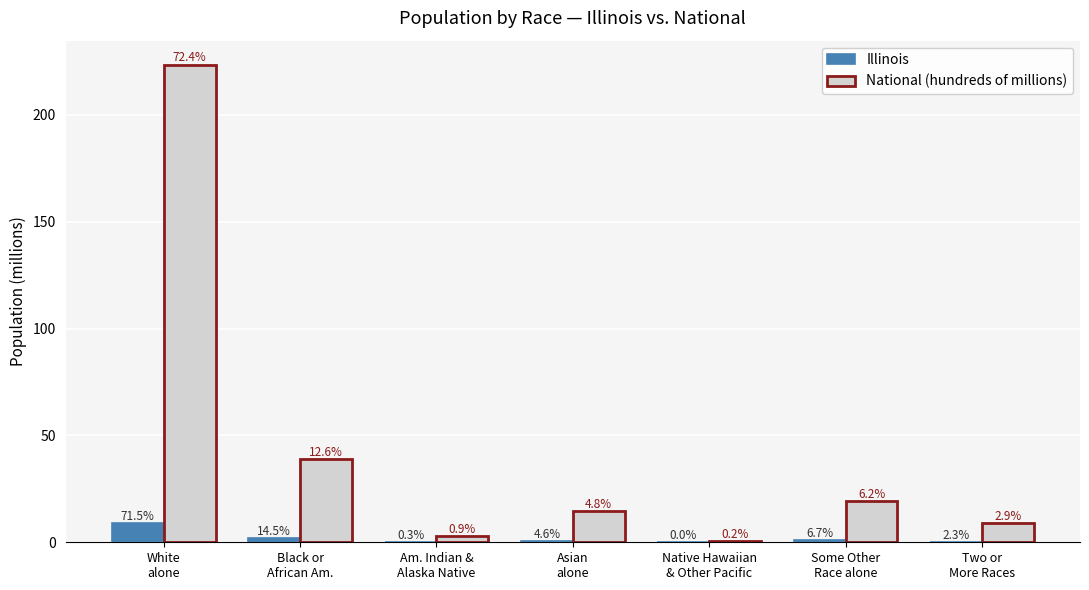

What is the value of the Illinois bar at the 7th from the left?

0.3